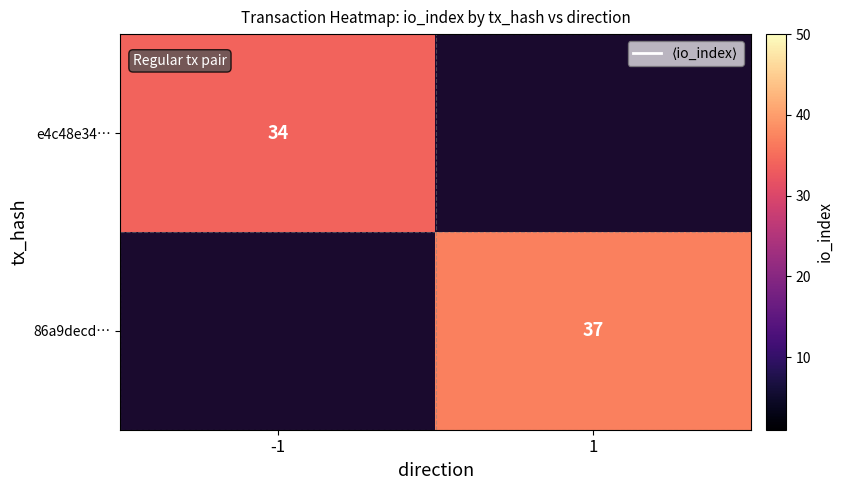

Count the number of categories in the chart.

2